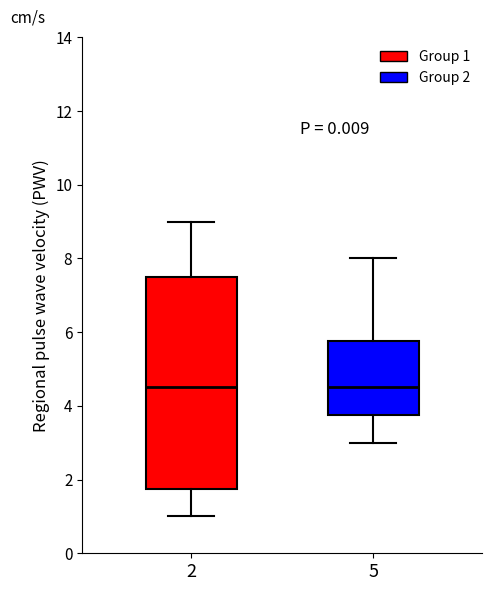

Where is the lower edge of the box at x = 2 on the y-axis? The values are not printed on the chart, so give them approximately, as read against the axis.

1.8